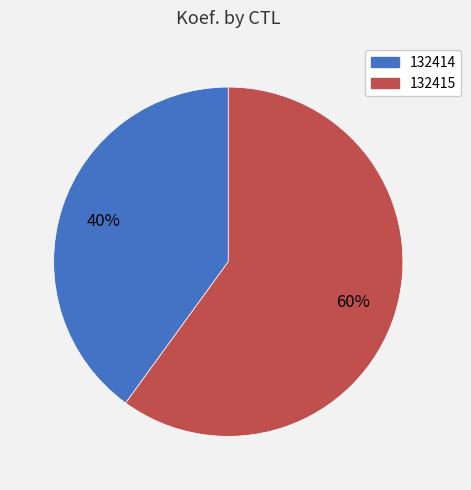

Which category accounts for the majority?

132415